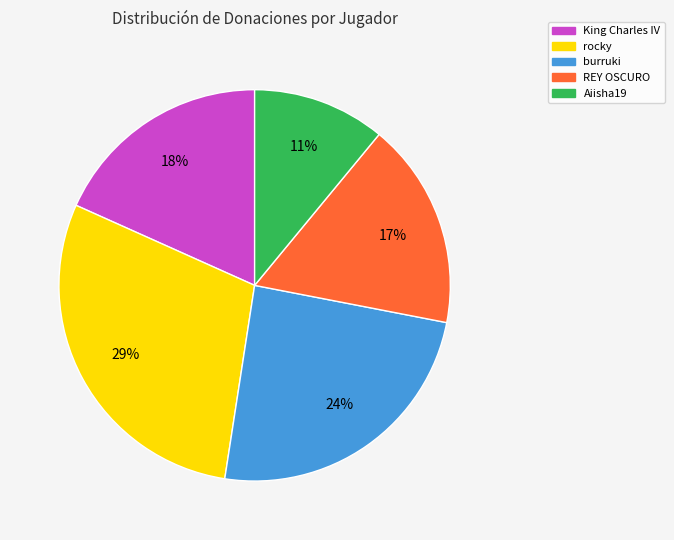

To the nearest percent, what is the difference between the largest and smallest slice percentages?

18%